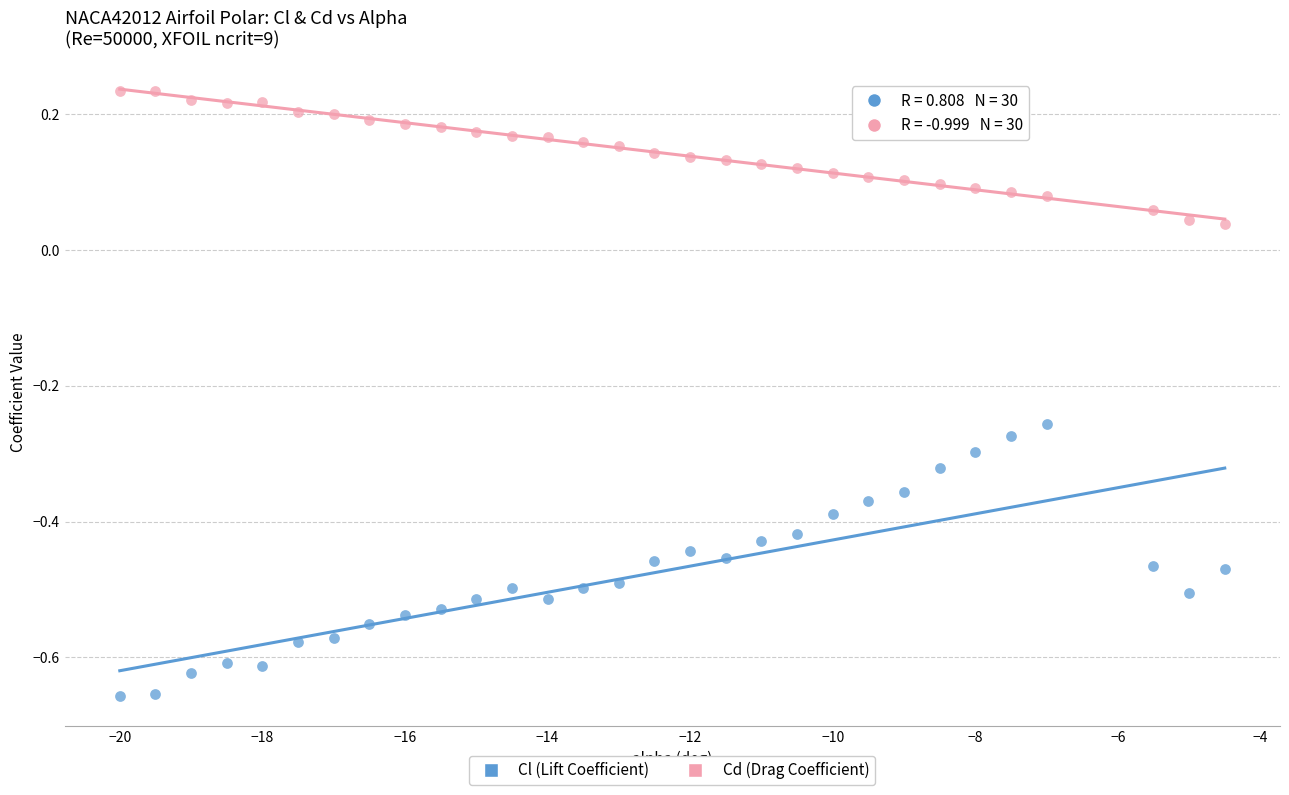

Across all data points, what is the range of X values (max minus min)?

15.5